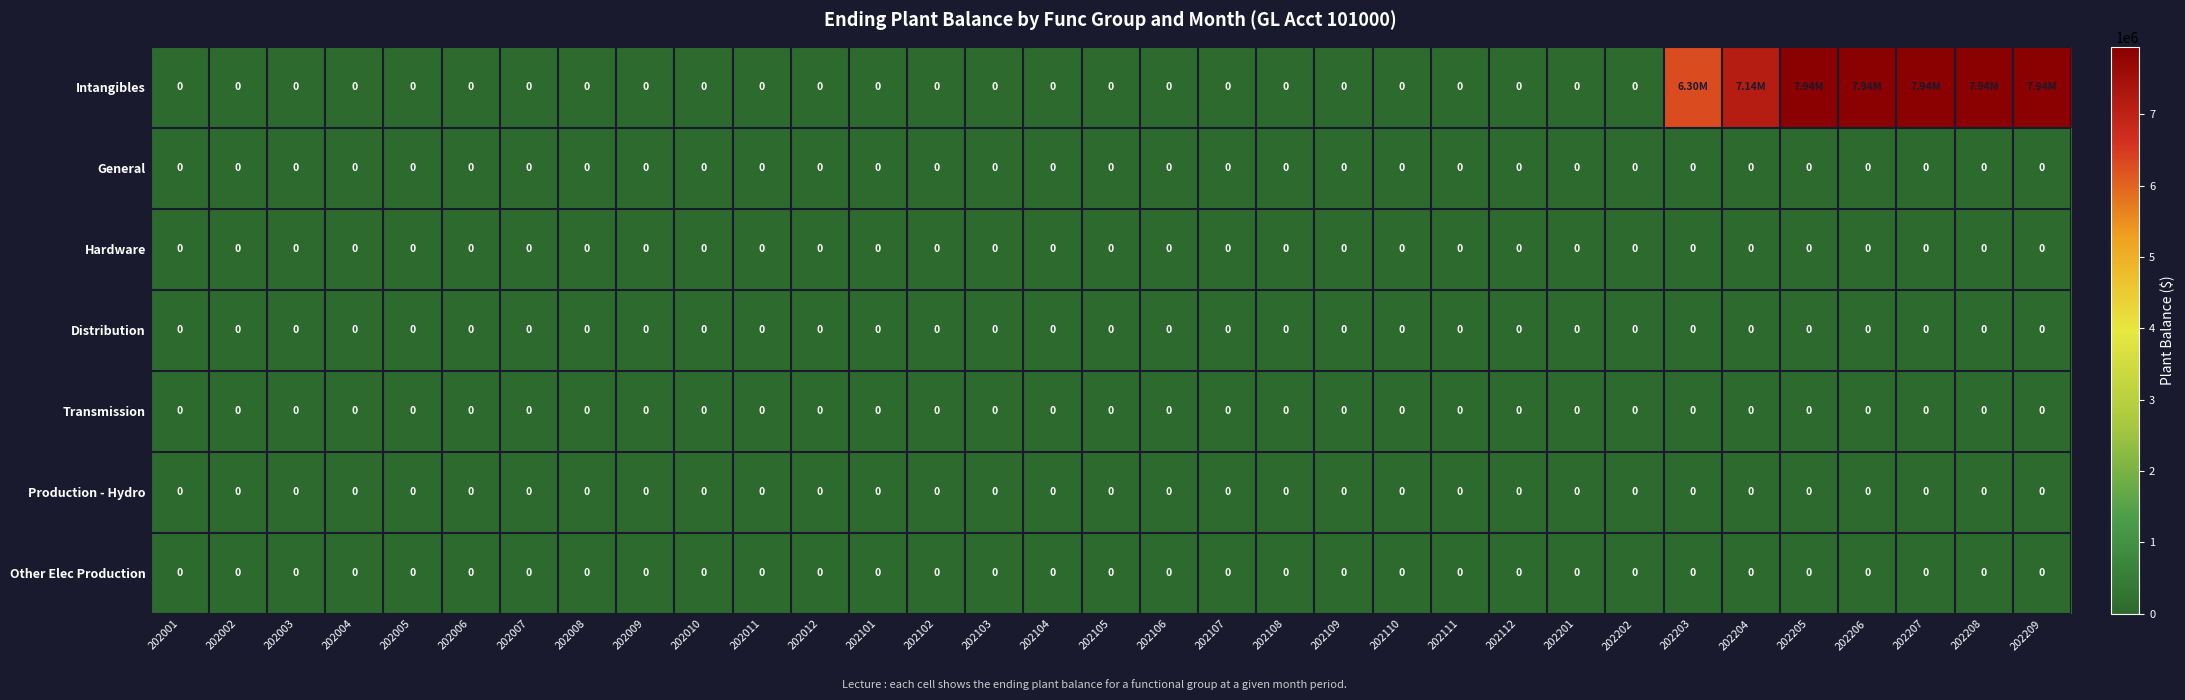

Which series has the widest spread of values?

Intangibles